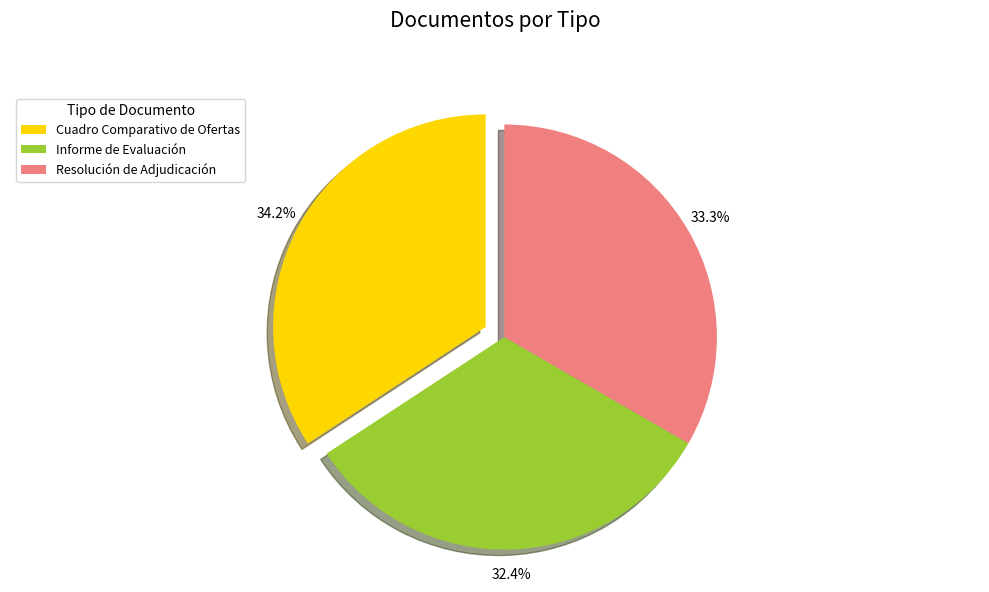

Is there a majority slice in this chart?

No